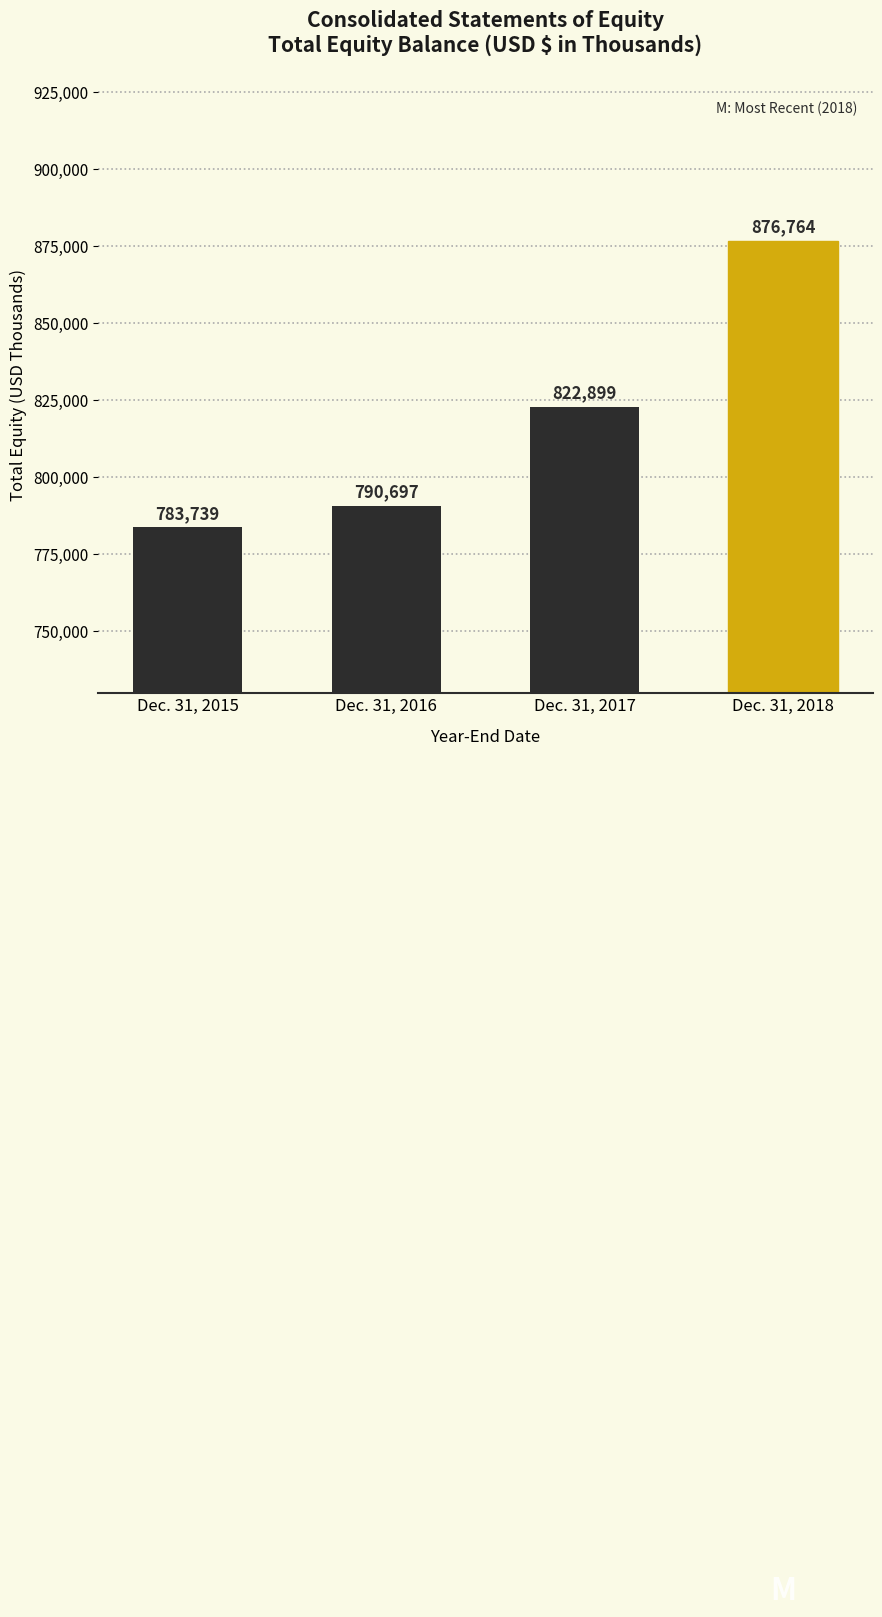

Reading left to right, extract all data points from this chart.

783739	790697	822899	876764